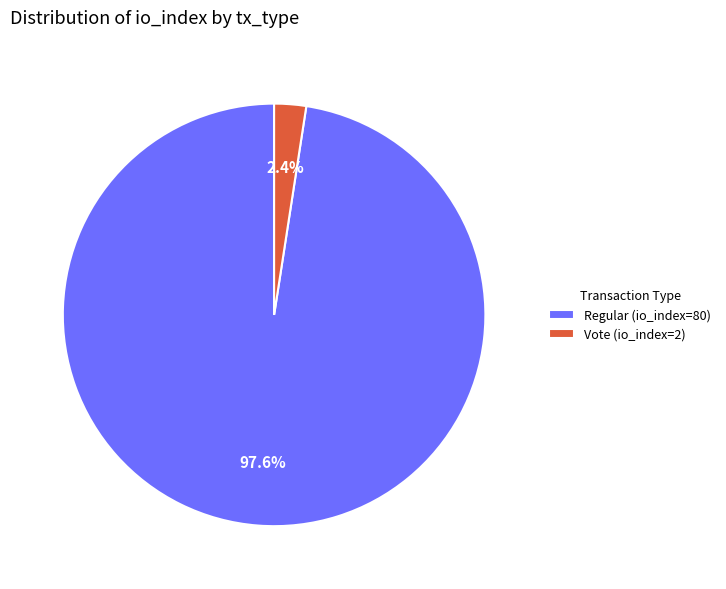

Which slice represents more than half of the pie?

Regular (io_index=80)